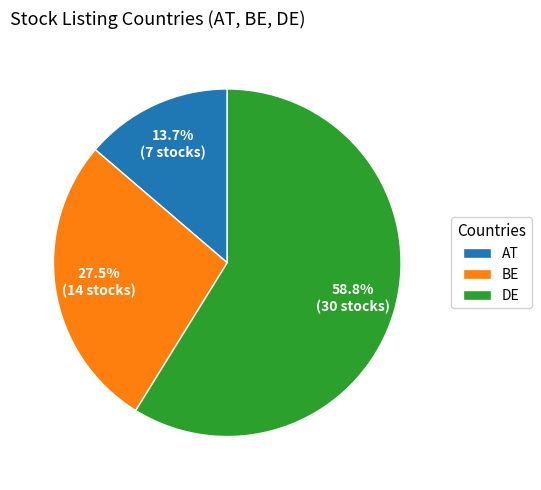

Between DE and BE, which is larger?

DE